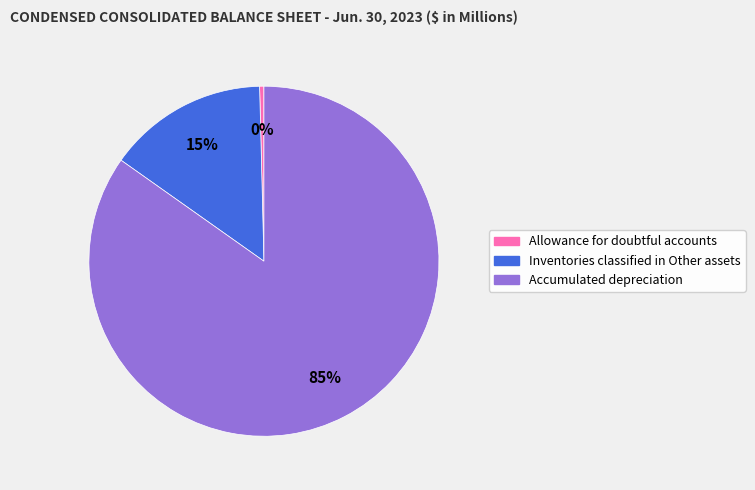

What percentage is the Inventories classified in Other assets slice, to the nearest percent?

15%